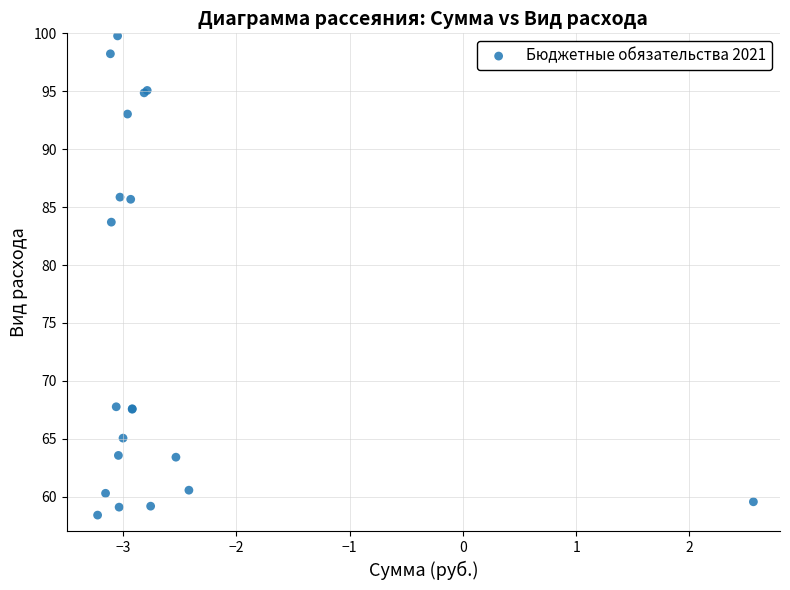

What Y value in the scatter plot is closest to 79?

83.7